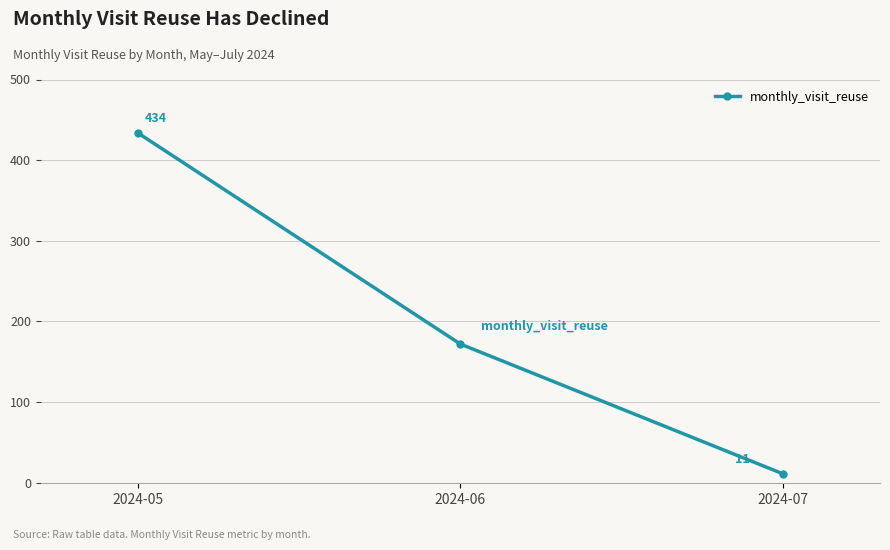

What is the smallest value displayed?

11